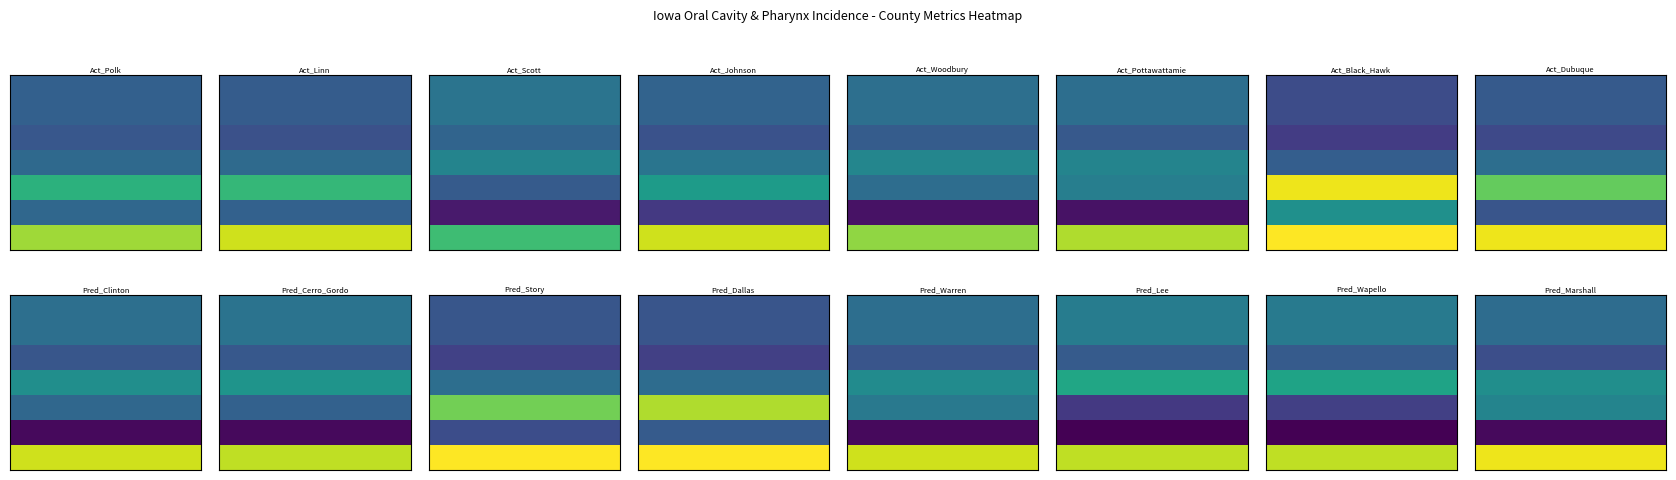

What is the sum of all Pottawattamie County values?

124.9